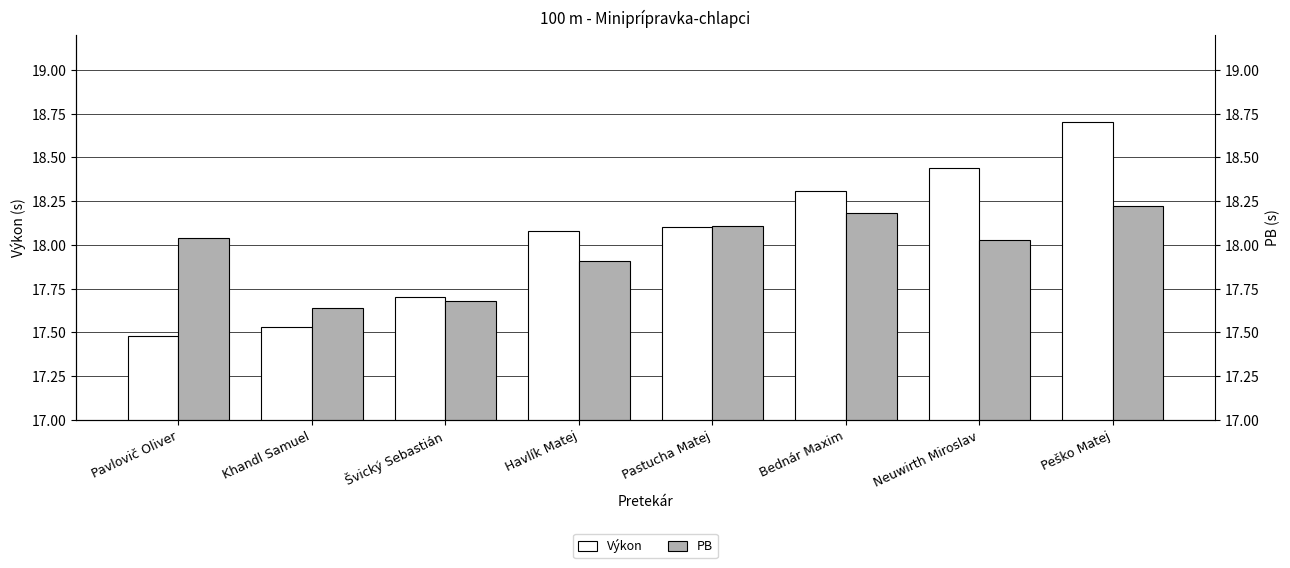

Reading left to right, list all the values displayed in this chart.

Výkon: Pavlovič Oliver=17.5	Khandl Samuel=17.5	Švický Sebastián=17.7	Havlík Matej=18.1	Pastucha Matej=18.1	Bednár Maxim=18.3	Neuwirth Miroslav=18.4	Peško Matej=18.7
PB: Pavlovič Oliver=18.0	Khandl Samuel=17.6	Švický Sebastián=17.7	Havlík Matej=17.9	Pastucha Matej=18.1	Bednár Maxim=18.2	Neuwirth Miroslav=18.0	Peško Matej=18.2